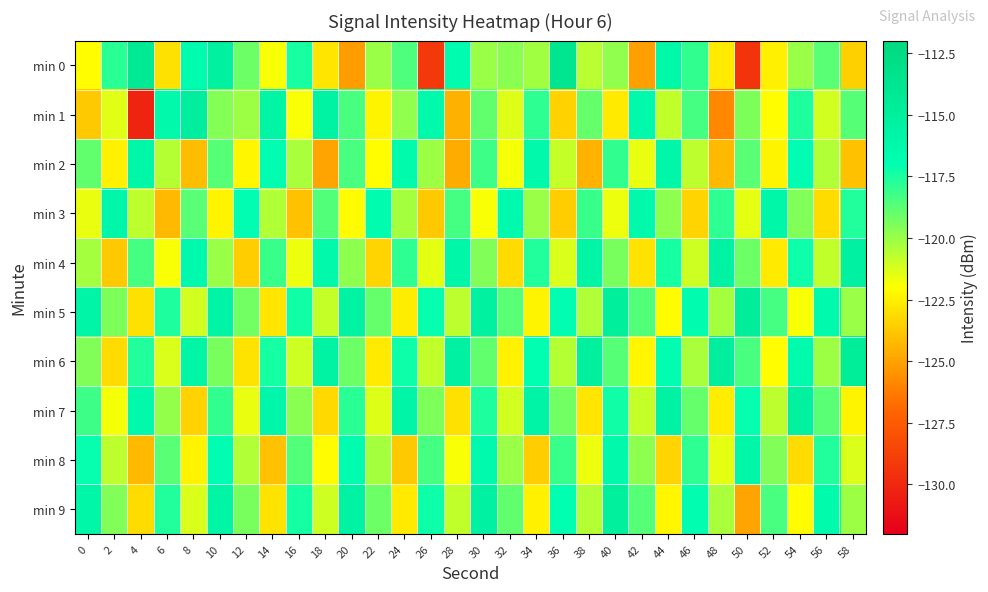

Which series changed the most between 12 and 56?

min 3